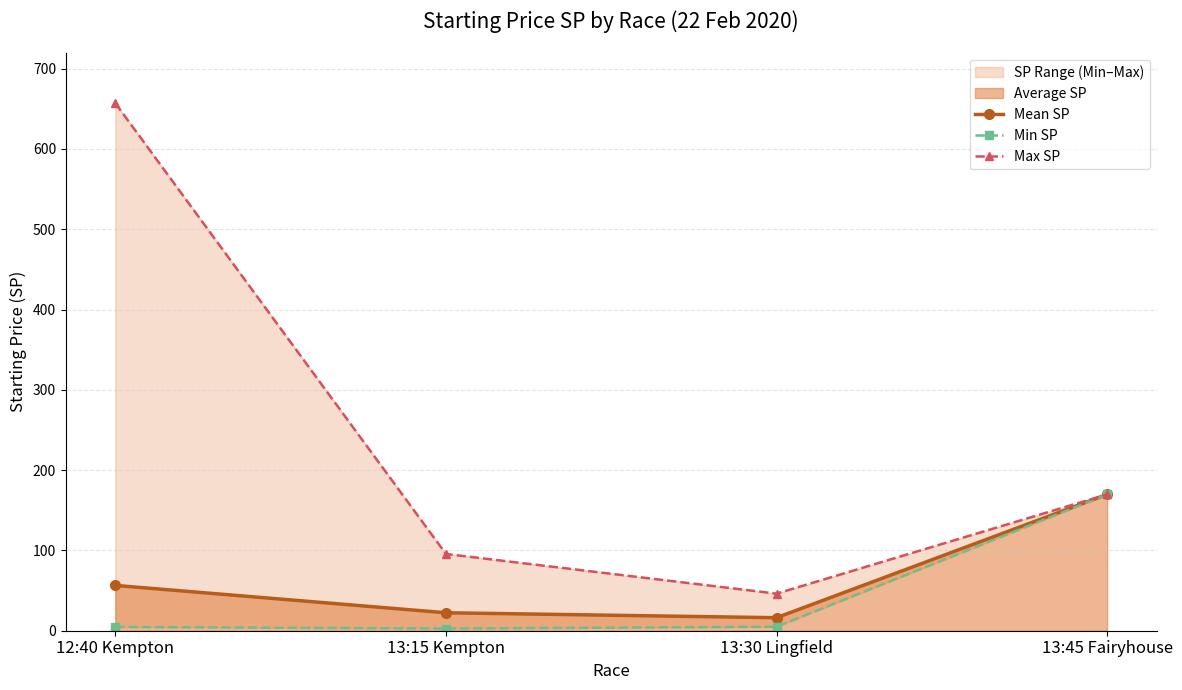

What is the label of the 2nd point from the left?

13:15 Kempton